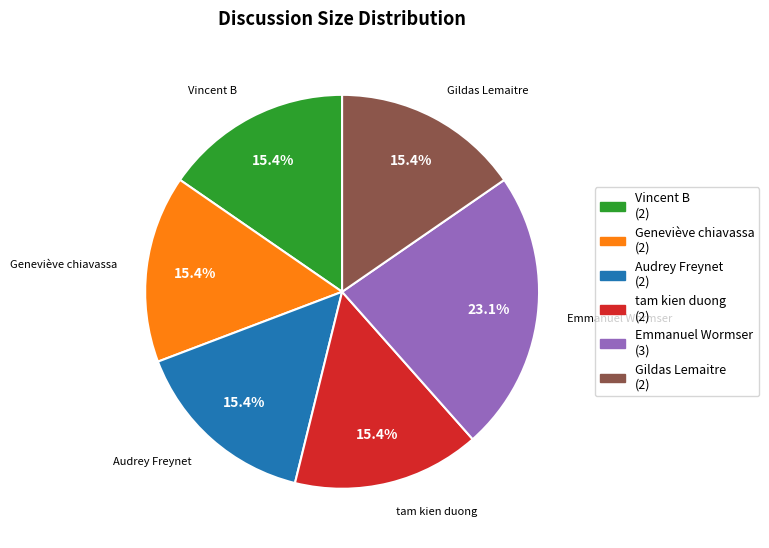

What portion of the pie excludes Emmanuel Wormser?

76.9%